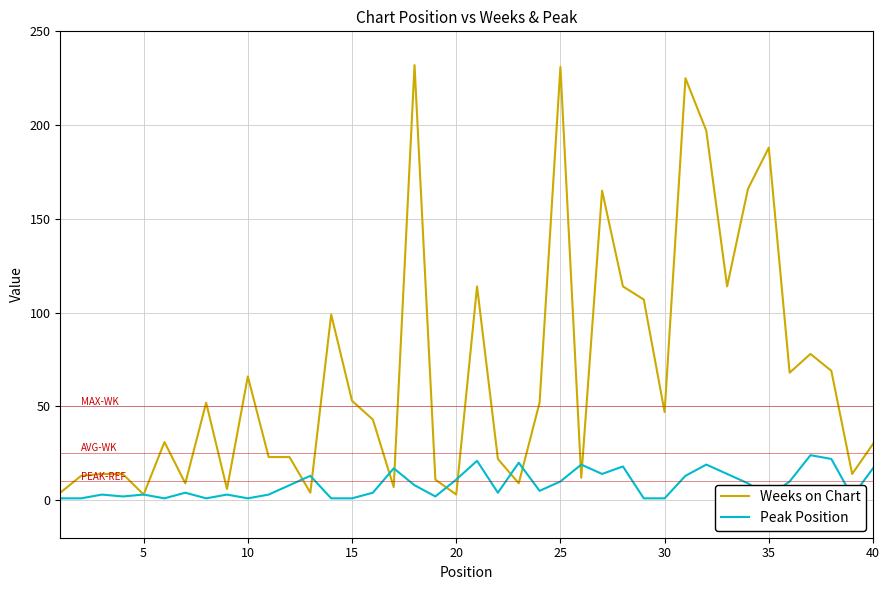

List the series in order of their overall mean, highest first.

Weeks on Chart, Peak Position